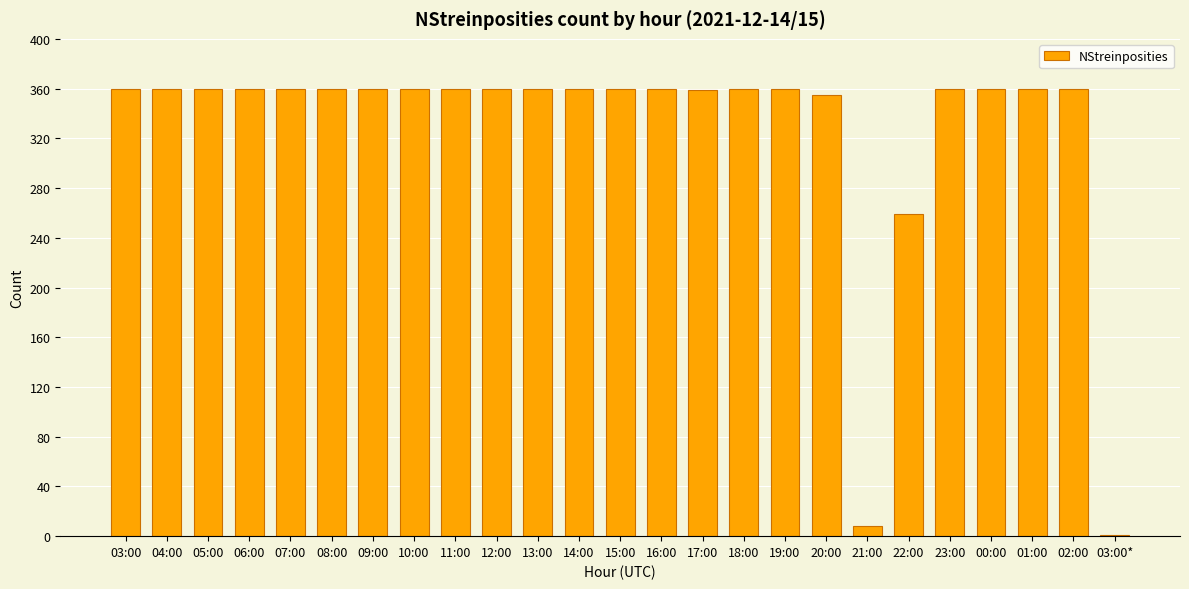

The chart shows a value of 503 at 15:00. True or false?

False